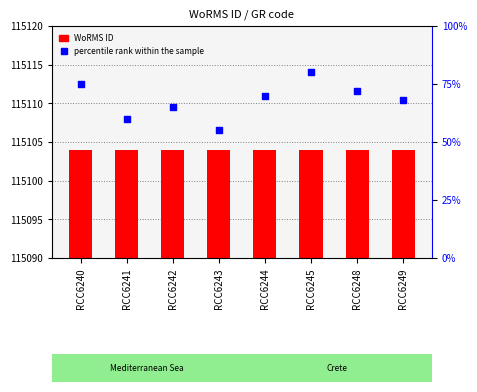

What is the total value across all series at RCC6242?

115169